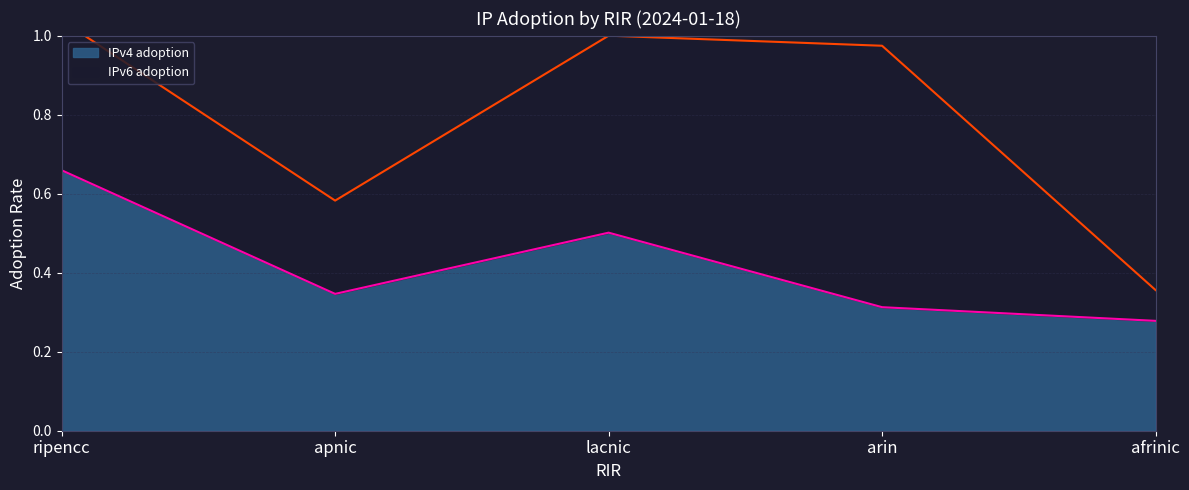

What is the label of the 5th point from the right?

ripencc